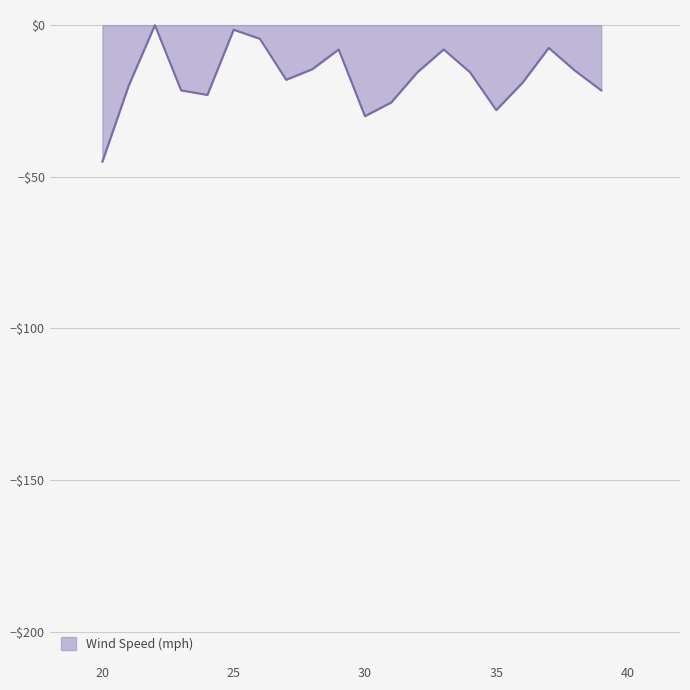

List the labels in order of value, largest first.

3, 6, 7, 18, 10, 14, 9, 19, 13, 15, 8, 17, 2, 4, 20, 5, 12, 16, 11, 1